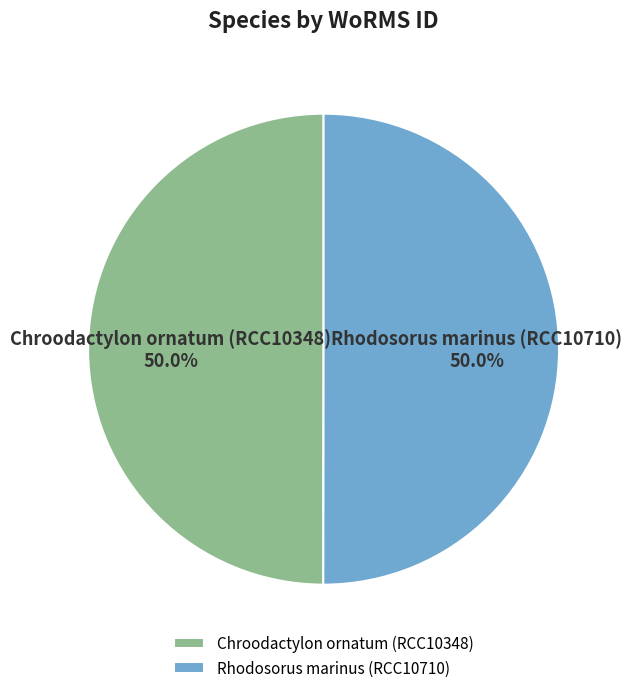

What is the ratio of the value at Chroodactylon ornatum (RCC10348) to the value at Rhodosorus marinus (RCC10710)?

1.0